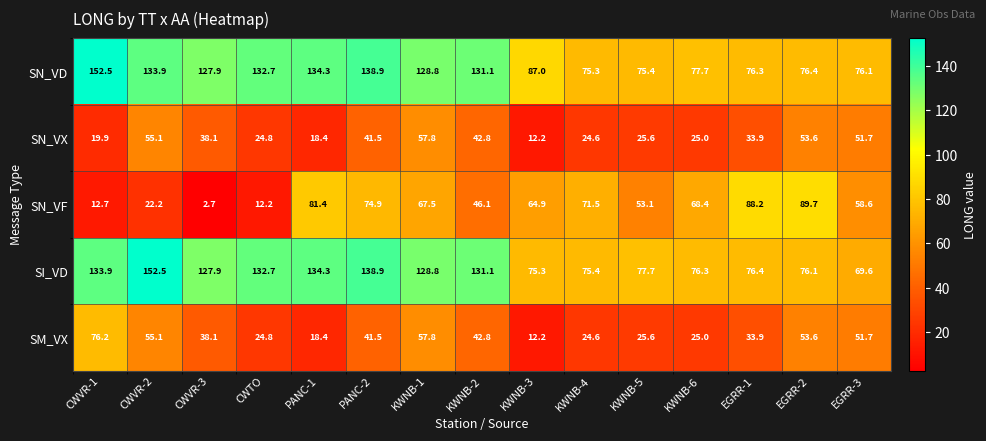

At CWVR-1, list the series in order from largest to smallest.

SN_VD, SI_VD, SM_VX, SN_VX, SN_VF